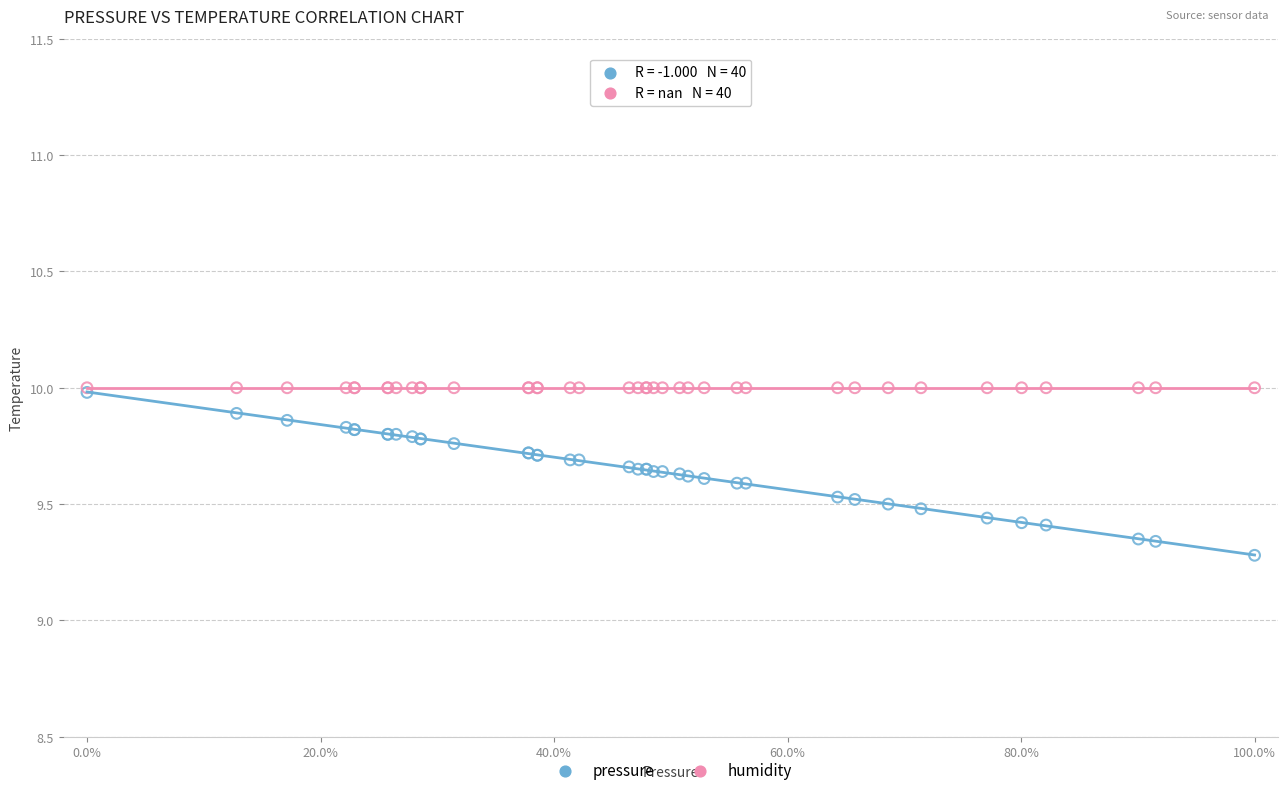

Which series reaches the minimum Y coordinate?

pressure